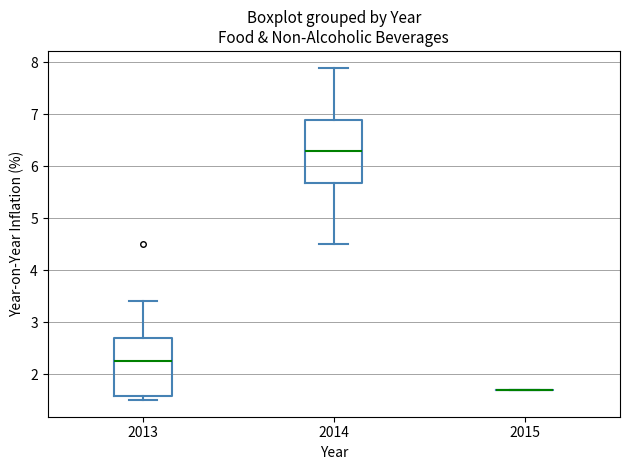

Which box is the tallest, from its lower edge to its upper edge?

2014